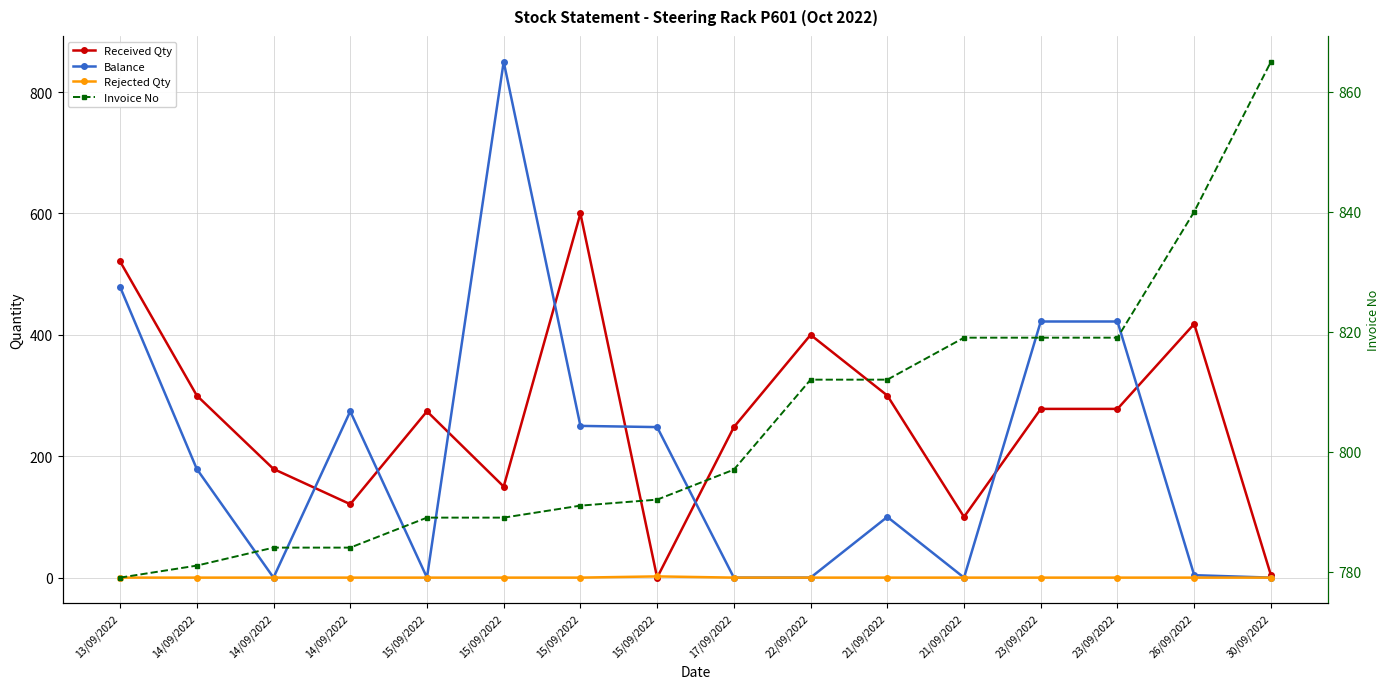

True or false: Invoice No and Received Qty intersect in this chart.

False